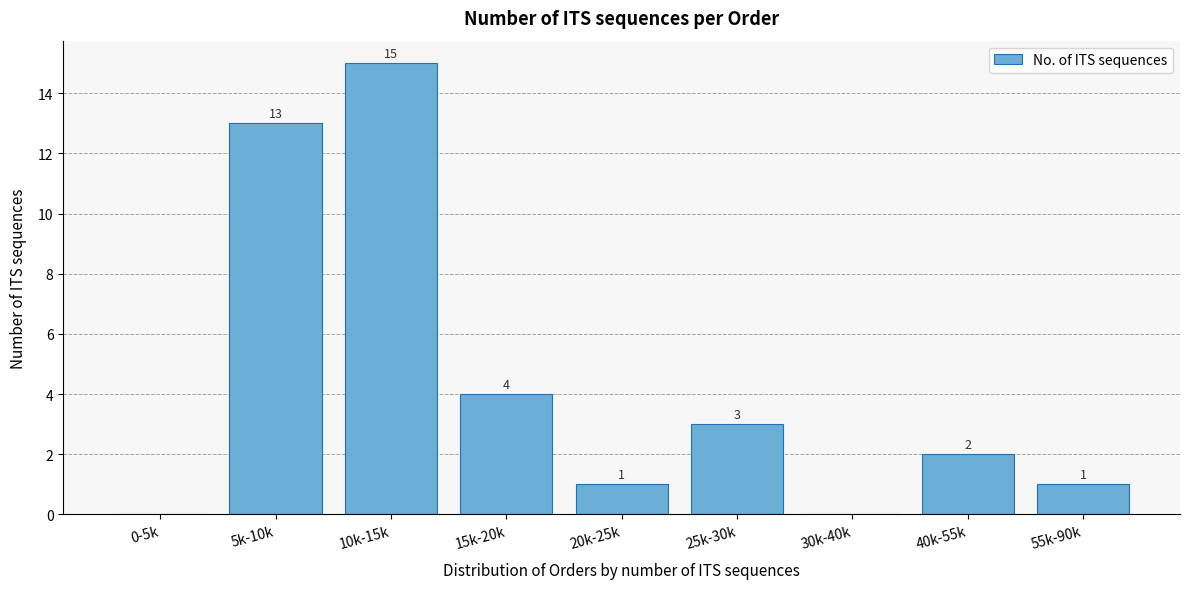

Reading left to right, what are all the values shown in this chart?

0-5k=0	5k-10k=13	10k-15k=15	15k-20k=4	20k-25k=1	25k-30k=3	30k-40k=0	40k-55k=2	55k-90k=1